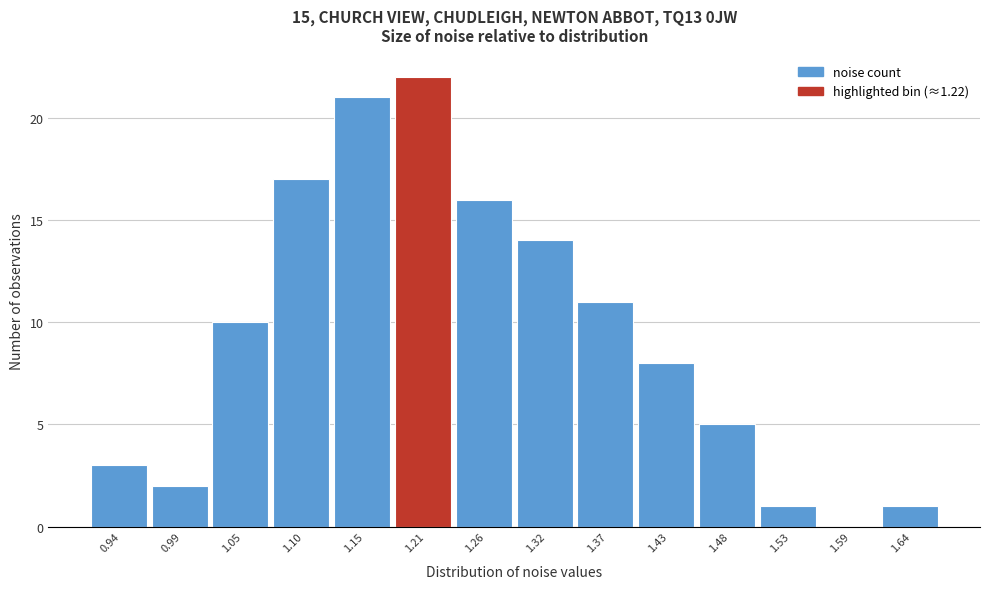

What is the height of the bar covering 1.40 to 1.45 on the x-axis? Neither the bar edges nor the heights are printed on the chart, so give them approximately, as read against the axes.

8